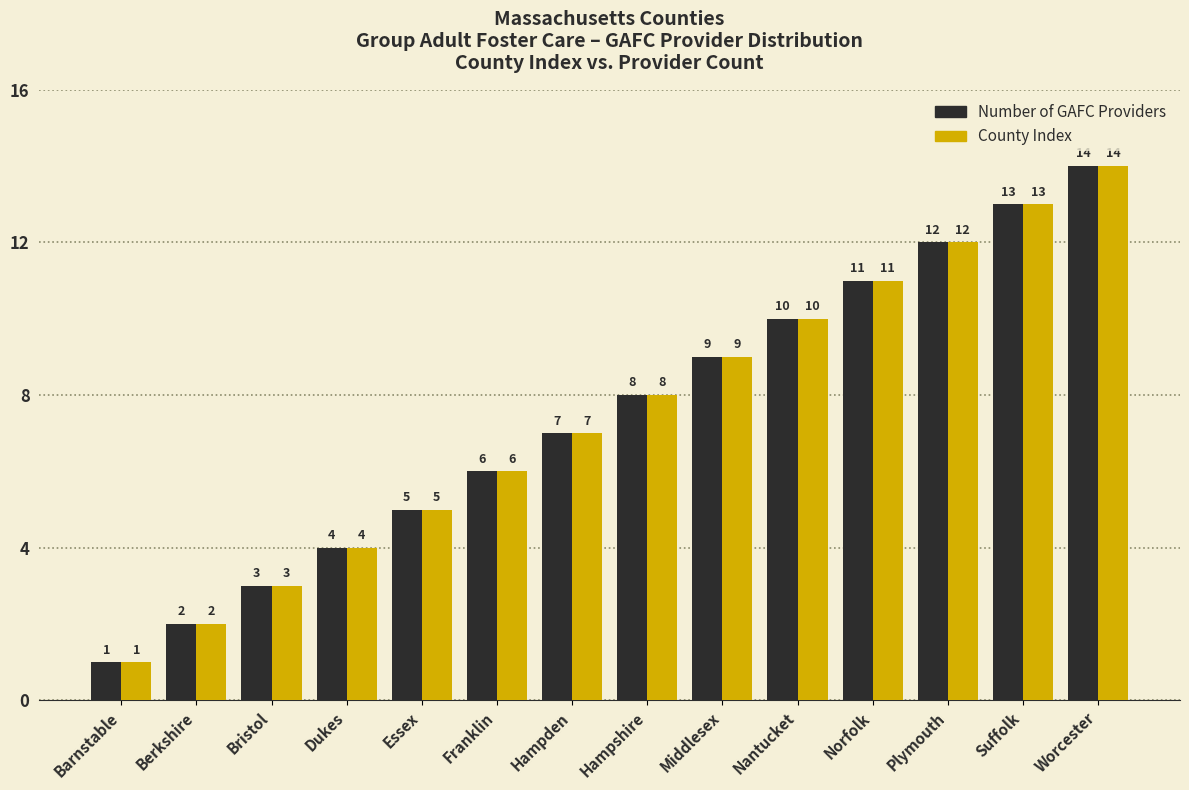

What is the sum of all County Index values?

105